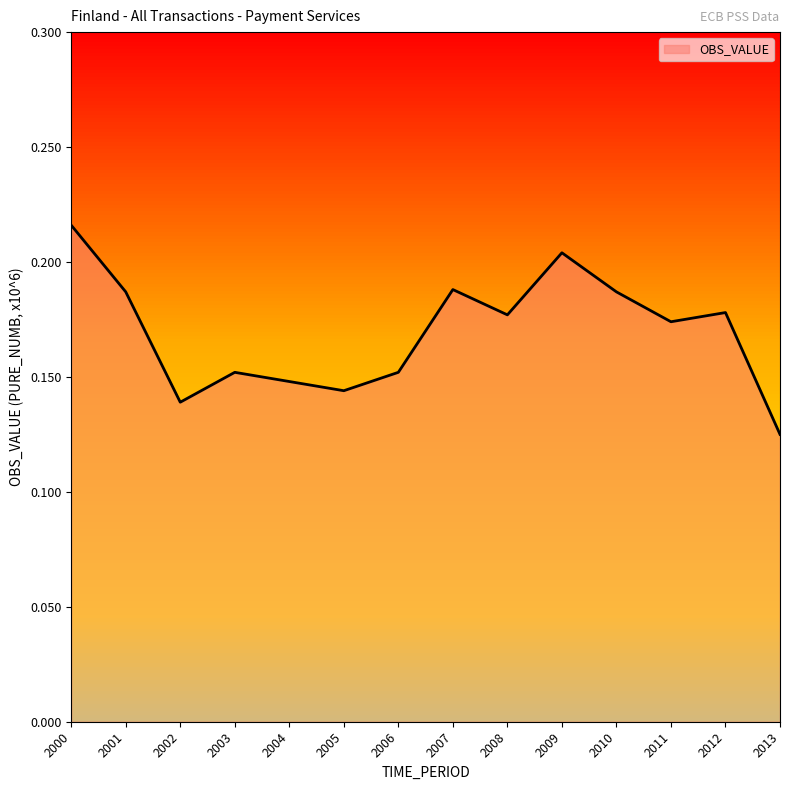

Which category has the lowest value across all series?

2013